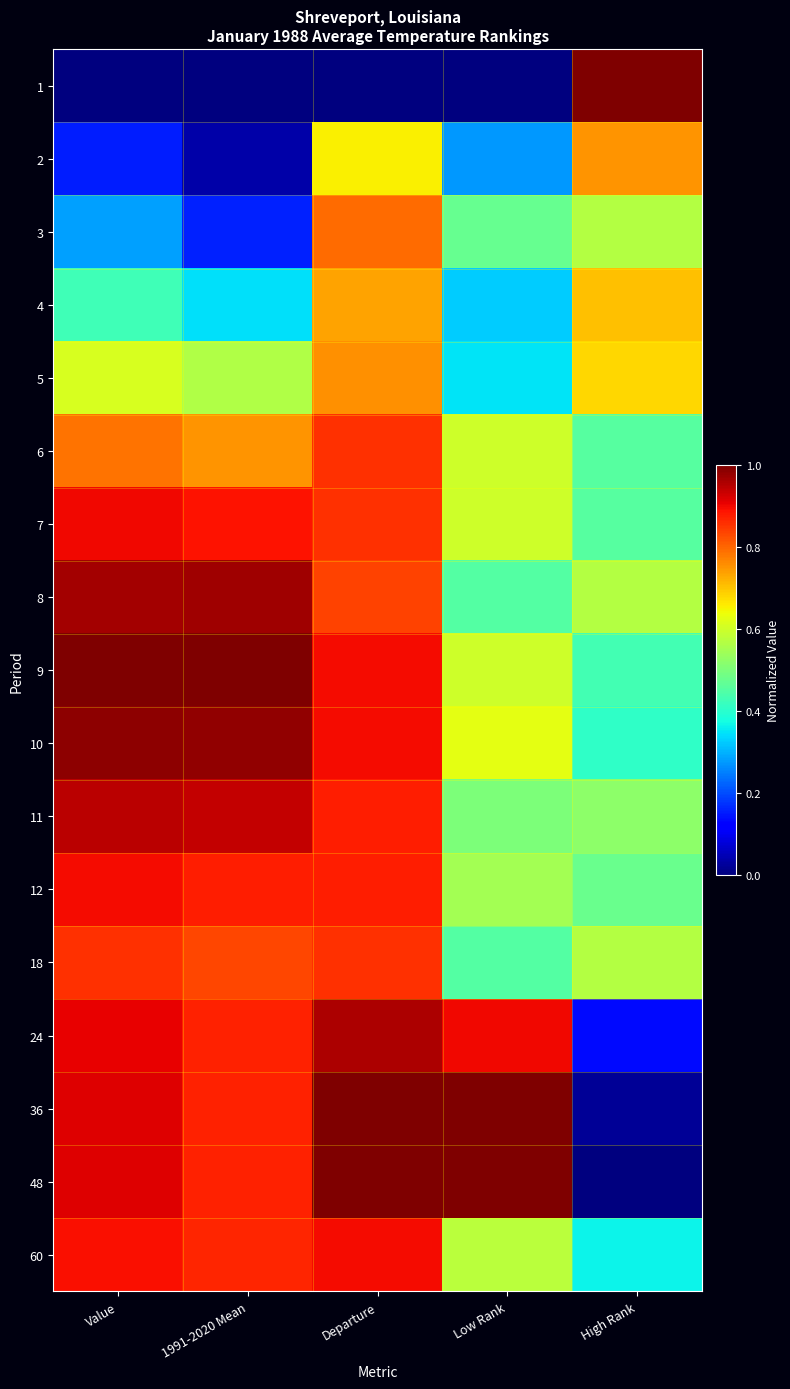

Reading left to right, list all the values displayed in this chart.

1: Value=0.0	1991-2020 Mean=0.0	Departure=0.0	Low Rank=0.0	High Rank=1.0
2: Value=0.2	1991-2020 Mean=0.0	Departure=0.7	Low Rank=0.3	High Rank=0.8
3: Value=0.3	1991-2020 Mean=0.2	Departure=0.8	Low Rank=0.5	High Rank=0.6
4: Value=0.4	1991-2020 Mean=0.3	Departure=0.7	Low Rank=0.3	High Rank=0.7
5: Value=0.6	1991-2020 Mean=0.6	Departure=0.8	Low Rank=0.3	High Rank=0.7
6: Value=0.8	1991-2020 Mean=0.8	Departure=0.9	Low Rank=0.6	High Rank=0.5
7: Value=0.9	1991-2020 Mean=0.9	Departure=0.9	Low Rank=0.6	High Rank=0.5
8: Value=1.0	1991-2020 Mean=1.0	Departure=0.8	Low Rank=0.5	High Rank=0.6
9: Value=1.0	1991-2020 Mean=1.0	Departure=0.9	Low Rank=0.6	High Rank=0.4
10: Value=1.0	1991-2020 Mean=1.0	Departure=0.9	Low Rank=0.6	High Rank=0.4
11: Value=0.9	1991-2020 Mean=0.9	Departure=0.9	Low Rank=0.5	High Rank=0.5
12: Value=0.9	1991-2020 Mean=0.9	Departure=0.9	Low Rank=0.6	High Rank=0.5
18: Value=0.9	1991-2020 Mean=0.8	Departure=0.9	Low Rank=0.5	High Rank=0.6
24: Value=0.9	1991-2020 Mean=0.9	Departure=1.0	Low Rank=0.9	High Rank=0.1
36: Value=0.9	1991-2020 Mean=0.9	Departure=1.0	Low Rank=1.0	High Rank=0.0
48: Value=0.9	1991-2020 Mean=0.9	Departure=1.0	Low Rank=1.0	High Rank=0.0
60: Value=0.9	1991-2020 Mean=0.9	Departure=0.9	Low Rank=0.6	High Rank=0.4